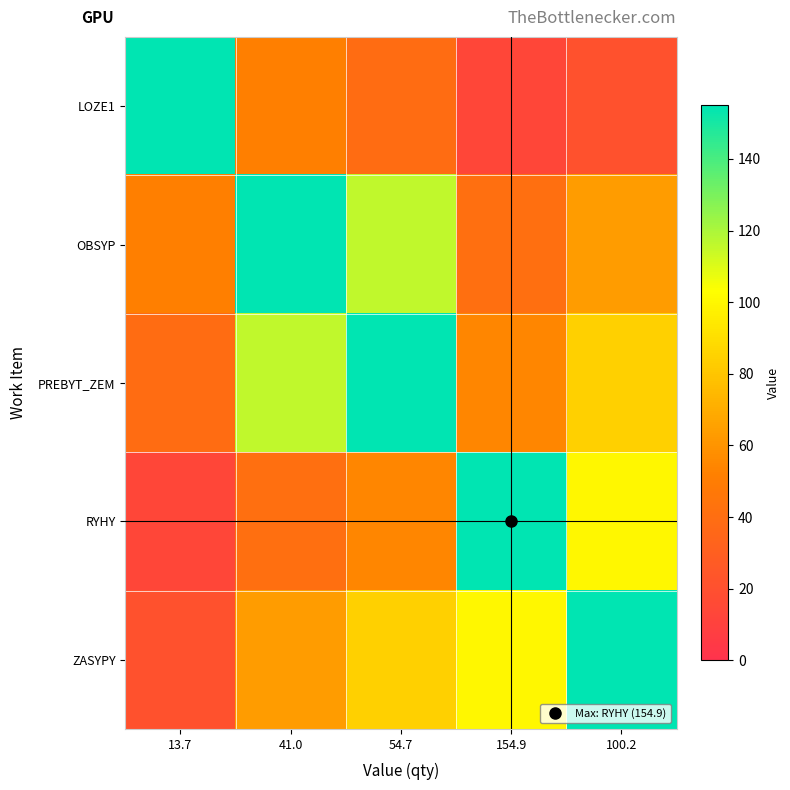

Reading left to right, list all the values displayed in this chart.

LOZE1: 13.7=154.9	41.0=51.6	54.7=38.7	154.9=13.7	100.2=21.1
OBSYP: 13.7=51.6	41.0=154.9	54.7=116.2	154.9=41.0	100.2=63.4
PREBYT_ZEM: 13.7=38.7	41.0=116.2	54.7=154.9	154.9=54.7	100.2=84.5
RYHY: 13.7=13.7	41.0=41.0	54.7=54.7	154.9=154.9	100.2=100.2
ZASYPY: 13.7=21.1	41.0=63.4	54.7=84.5	154.9=100.2	100.2=154.9